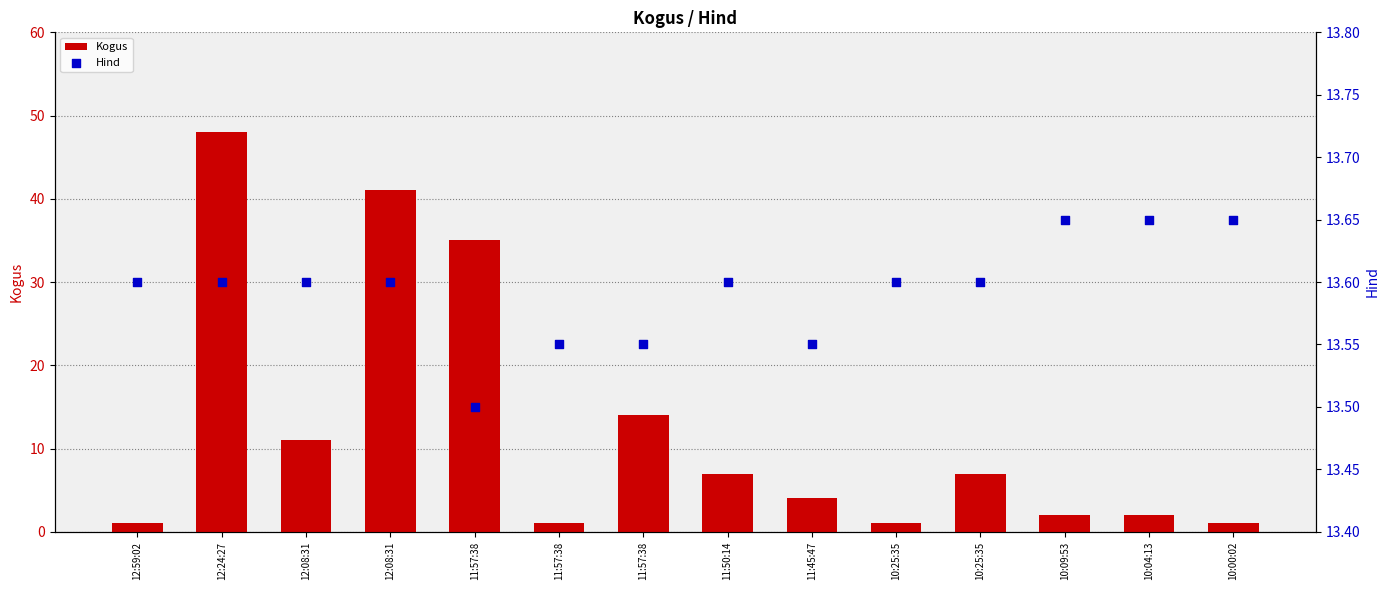

Is the value of Kogus at 10:00:02 greater than the value of Hind at 11:50:14?

No